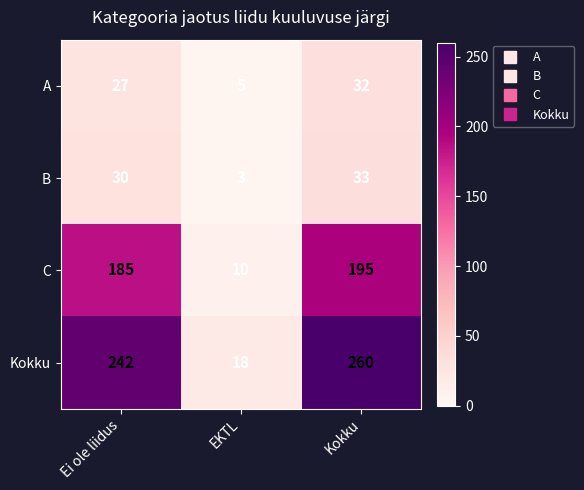

What is the total value across all series at Kokku?

520